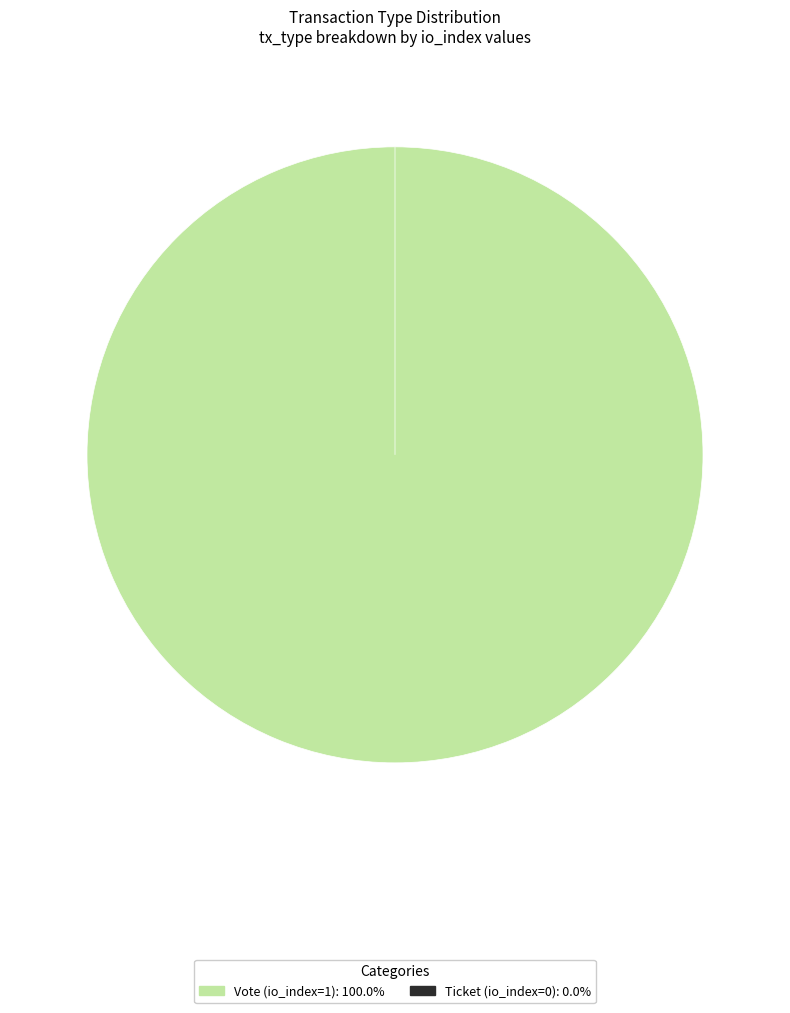

Is it true that Ticket (io_index=0) is 0% of the pie?

True